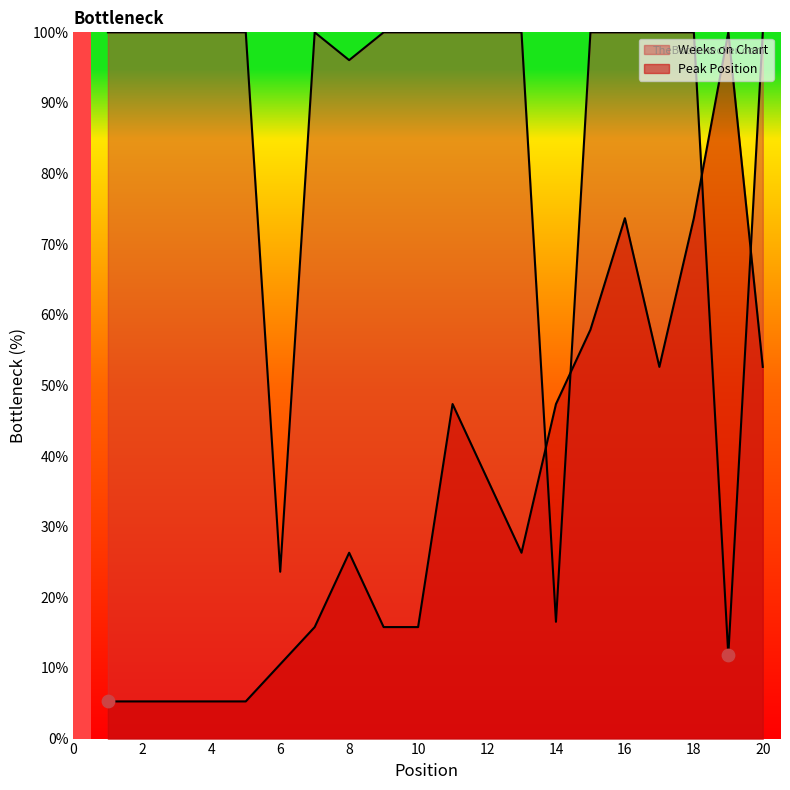

Which series has the largest total across all categories?

Weeks on Chart